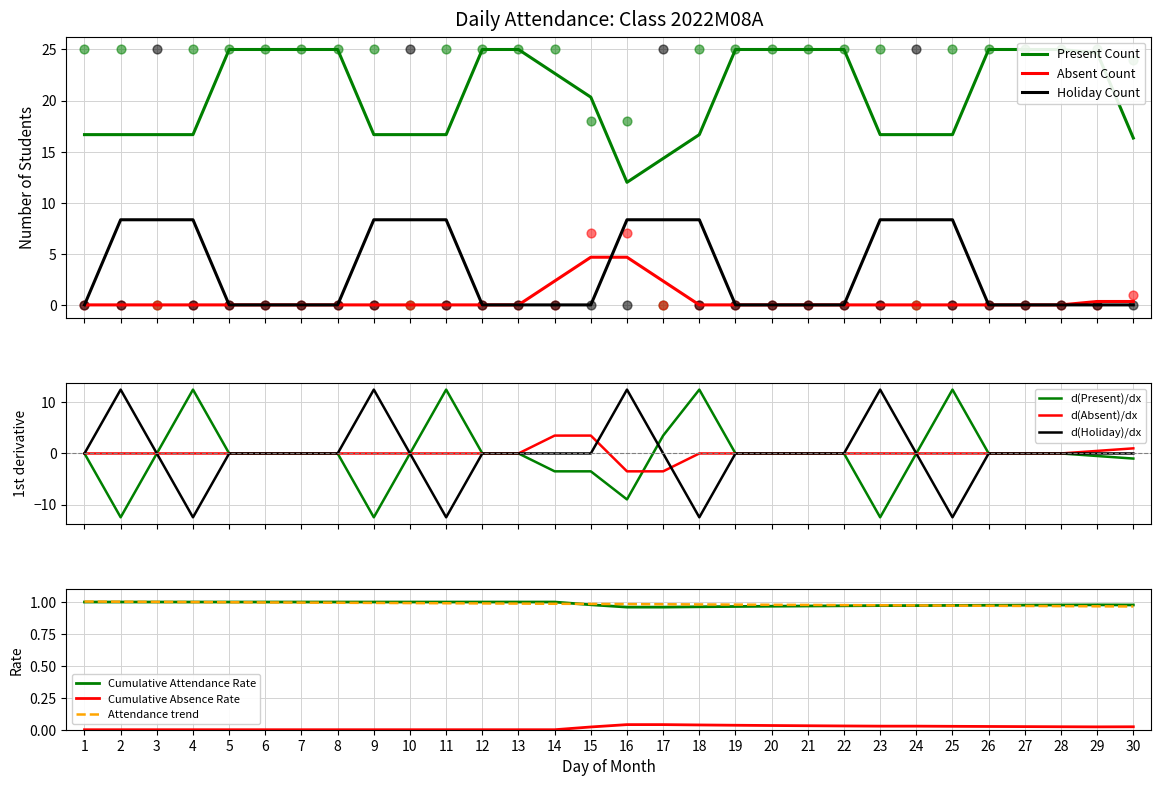

Which series has the largest total across all categories?

Present Count